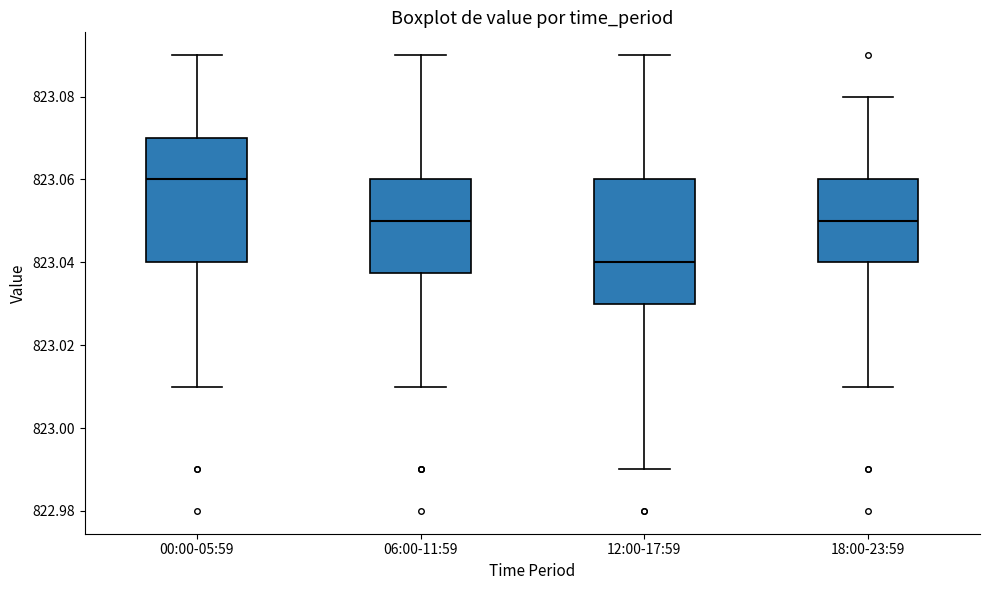

Which box has the highest median line?

00:00-05:59